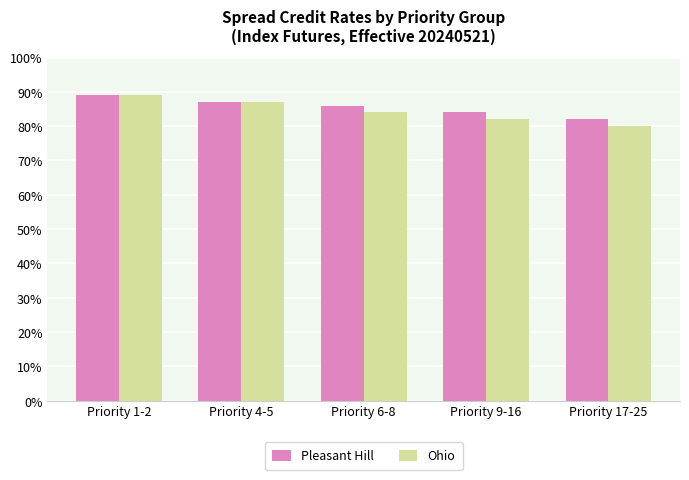

What are all the series names shown in the legend?

Pleasant Hill, Ohio